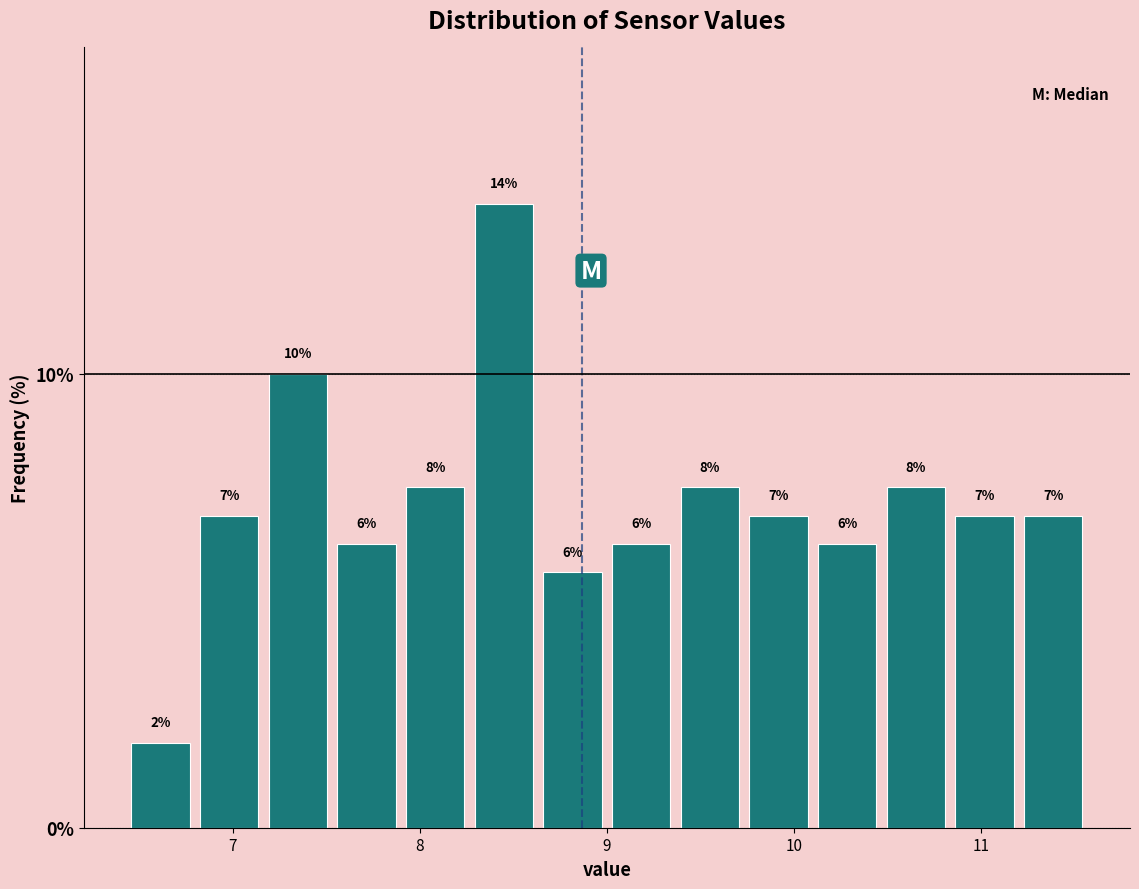

Around what value on the x-axis is the tallest bar? Give the approximate position of its centre, as read against the axis.

8.4